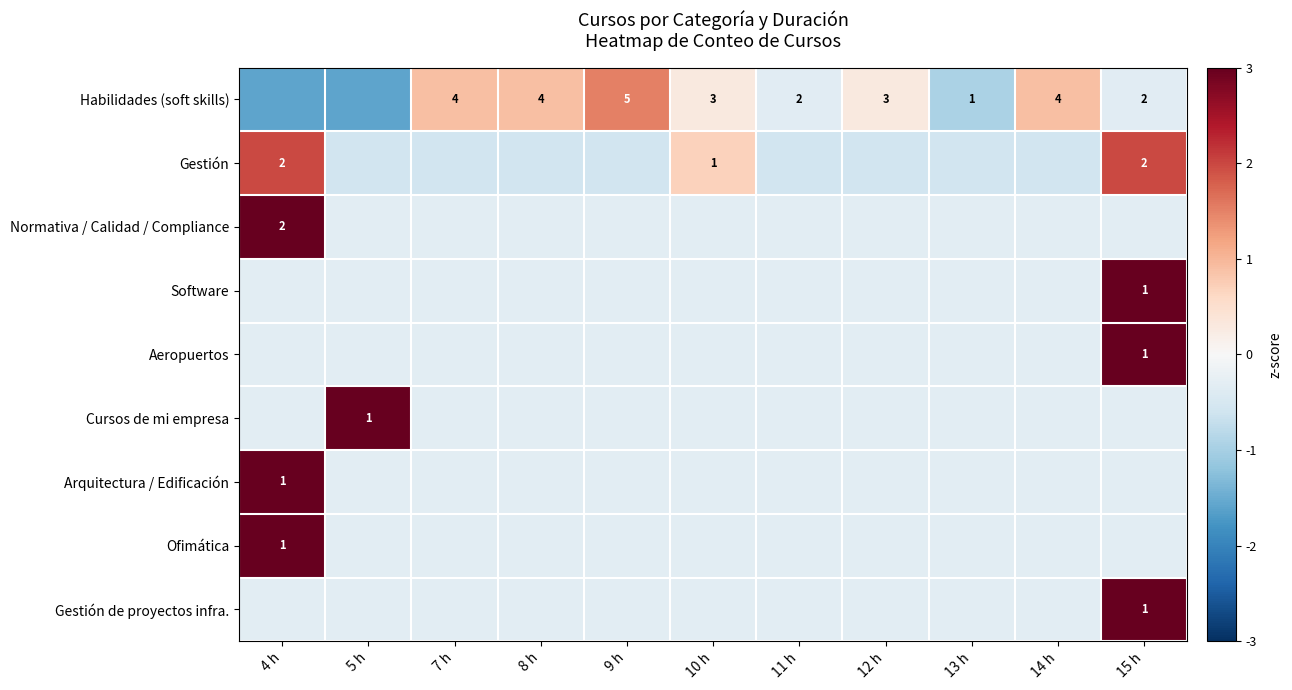

The value of Cursos de mi empresa at 12 h is -0.3. True or false?

True